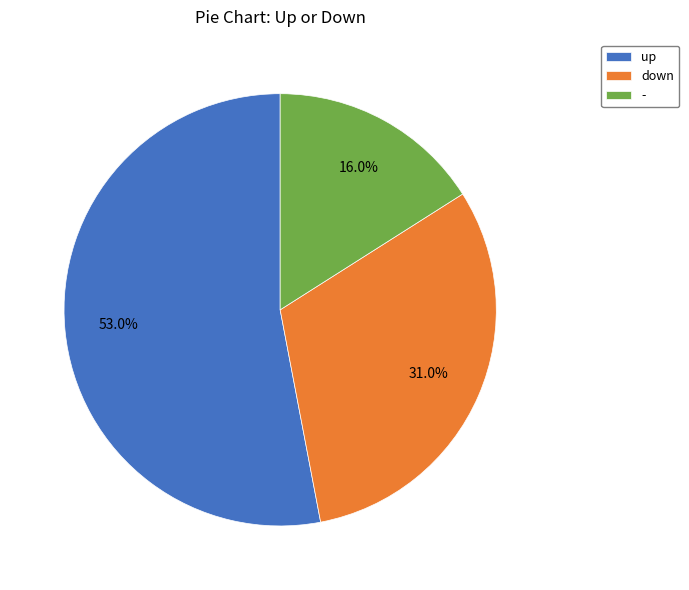

Rank the categories by value from highest to lowest.

up, down, -